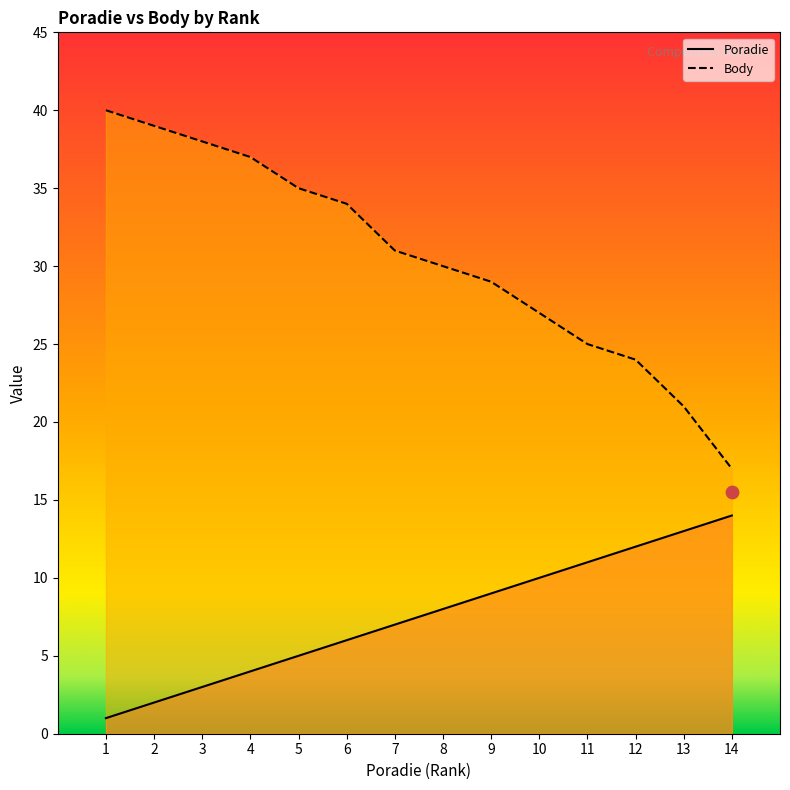

Which series reaches the minimum Y coordinate?

Poradie